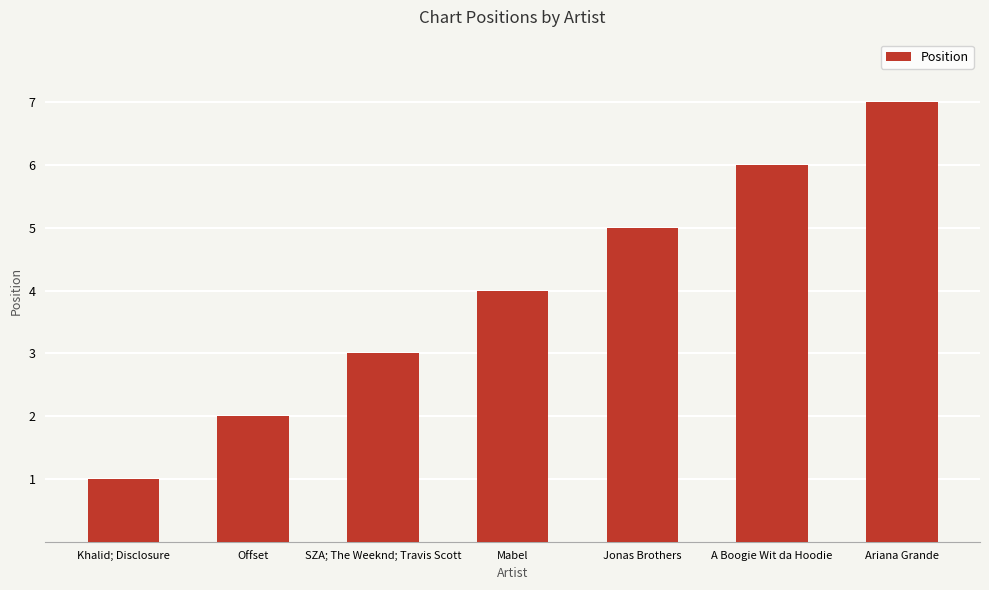

Reading left to right, extract all data points from this chart.

Khalid; Disclosure=1	Offset=2	SZA; The Weeknd; Travis Scott=3	Mabel=4	Jonas Brothers=5	A Boogie Wit da Hoodie=6	Ariana Grande=7